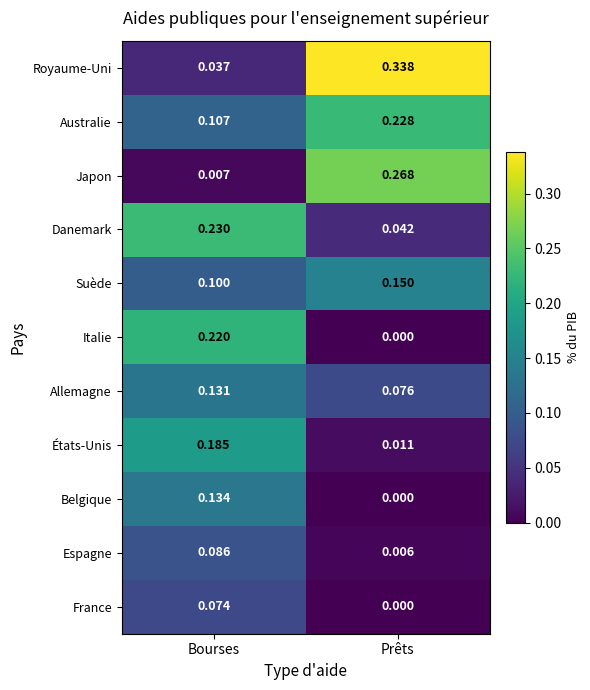

What is the total value across all series at Prêts?

1.1